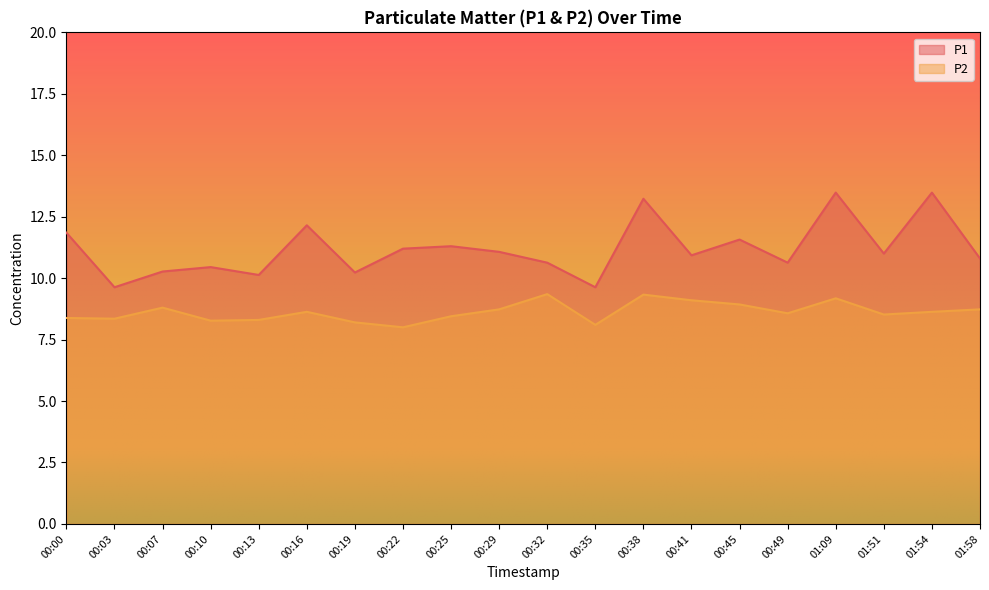

True or false: P2 and P1 cross at least once.

False